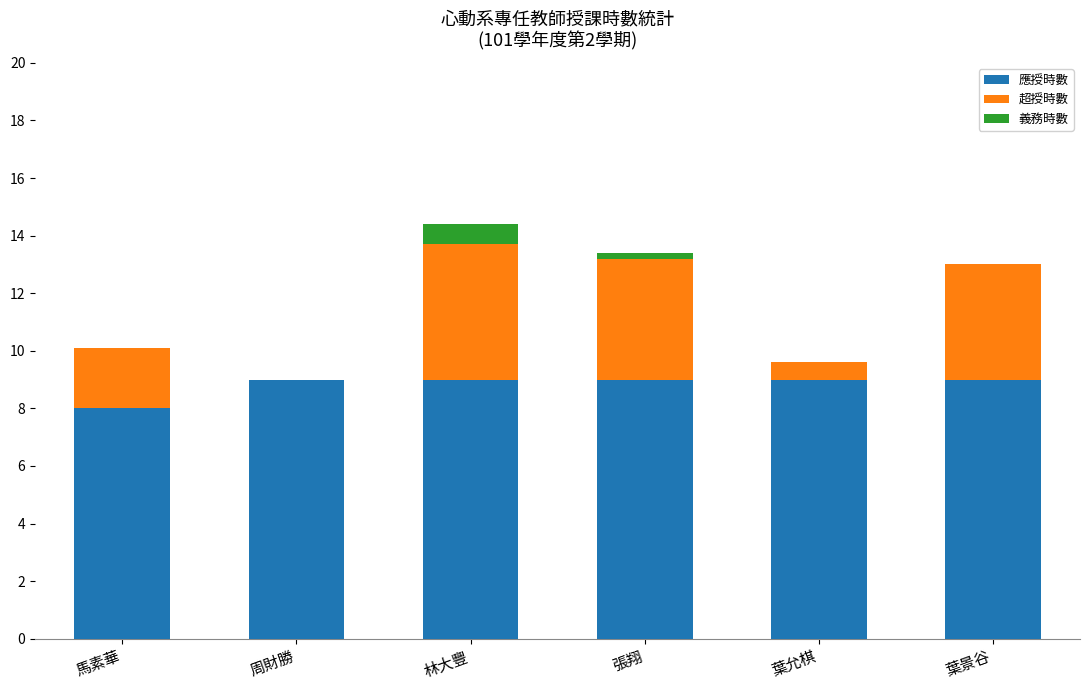

Reading left to right, list the values for the 應授時數 series.

馬素華=8.0	周財勝=9.0	林大豐=9.0	張翔=9.0	葉允棋=9.0	葉景谷=9.0